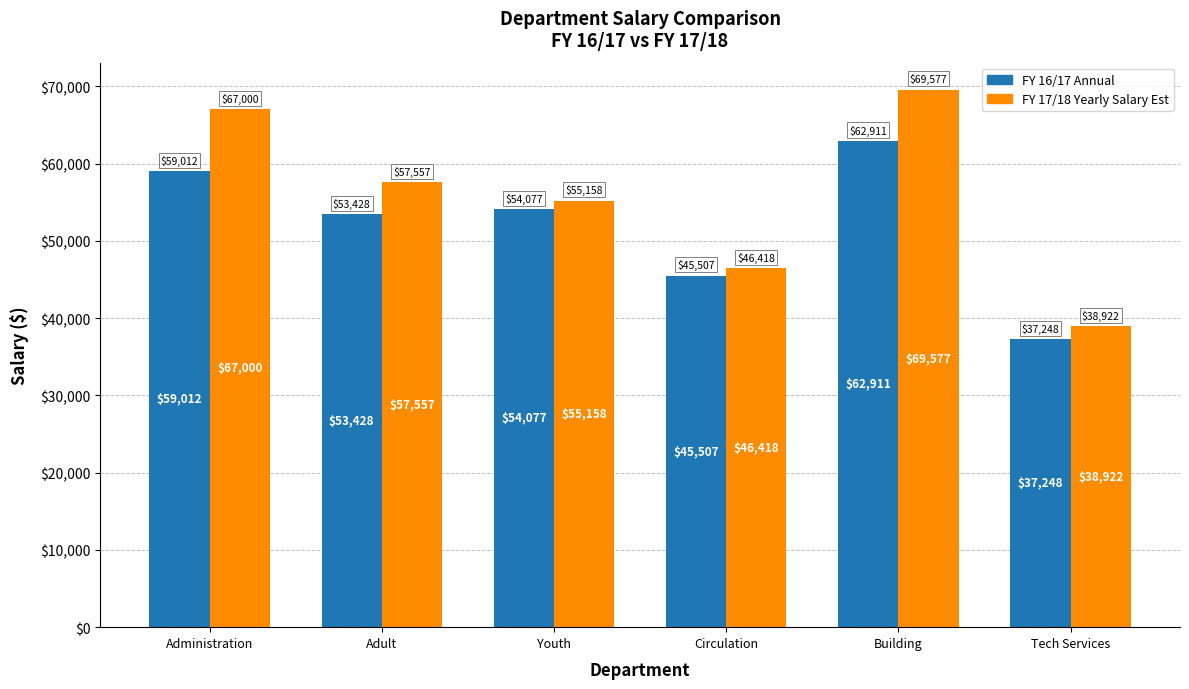

List the labels in order of FY 16/17 Annual value, smallest first.

Tech Services, Circulation, Adult, Youth, Administration, Building